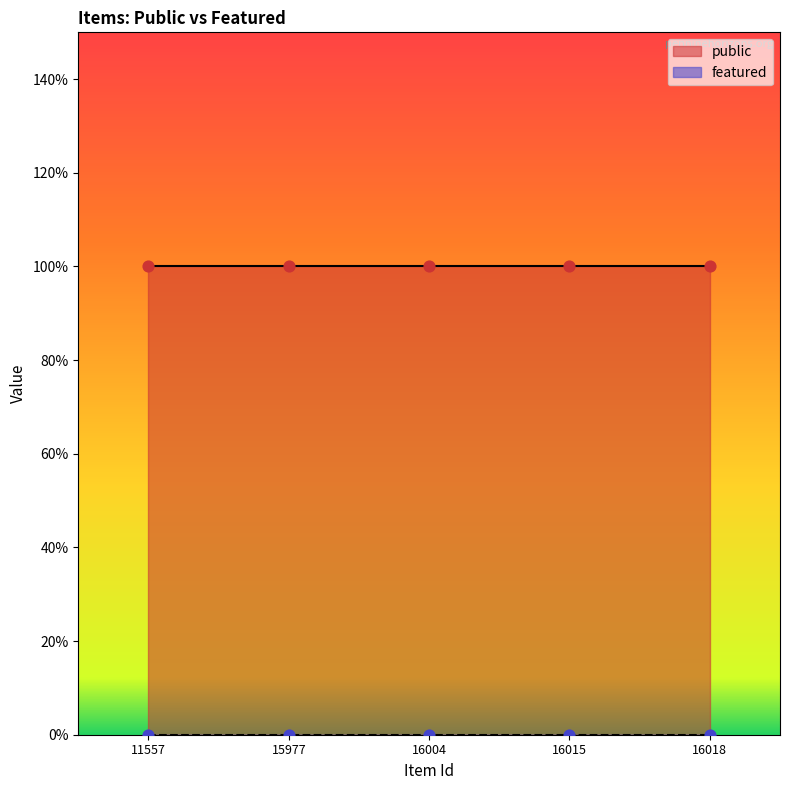

Which series reaches the maximum Y coordinate?

public